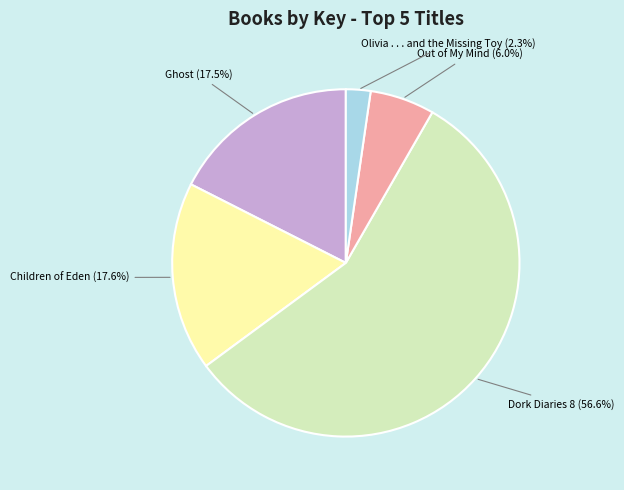

To the nearest percent, what is the difference between the largest and smallest slice percentages?

54%